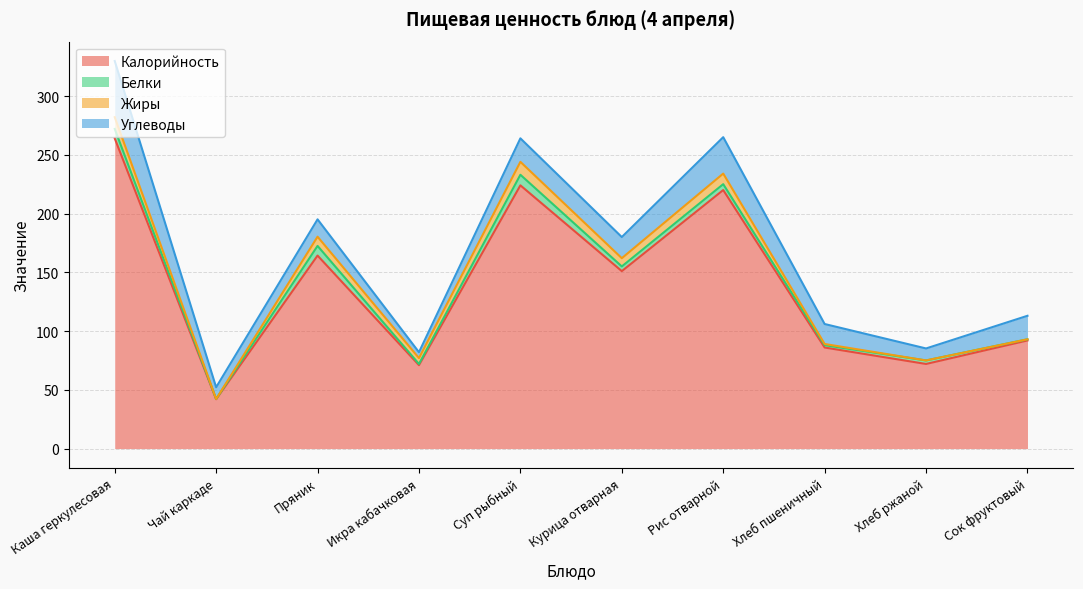

What is the average value of the Жиры series?

5.1